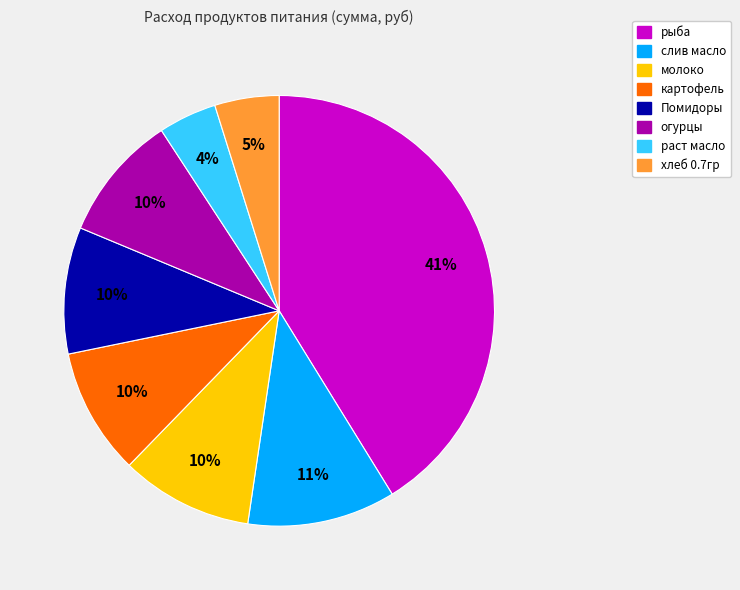

To the nearest percent, what is the average slice percentage?

12%